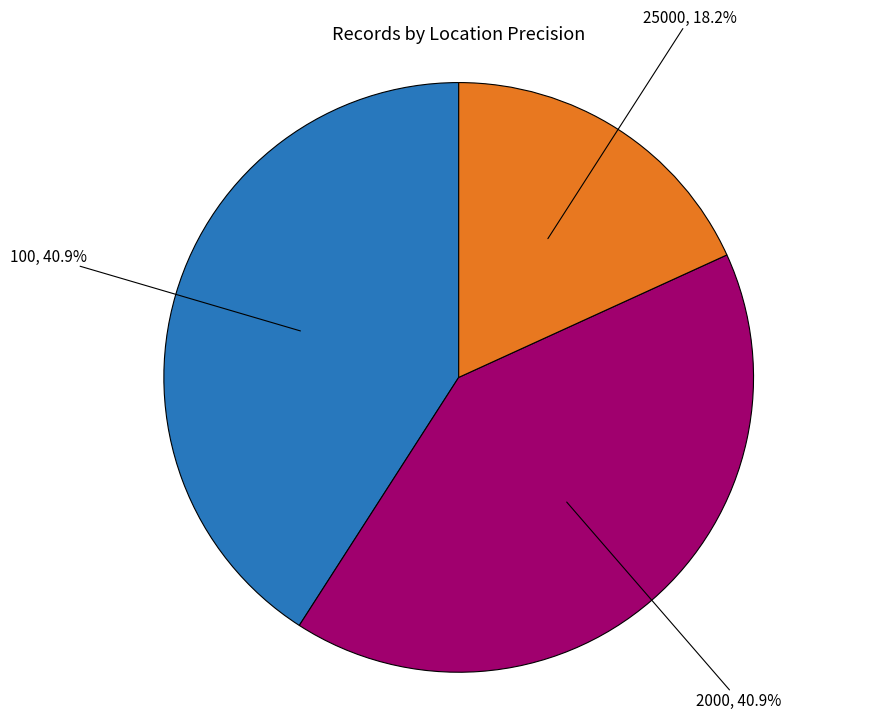

How many slices are in this pie chart?

3